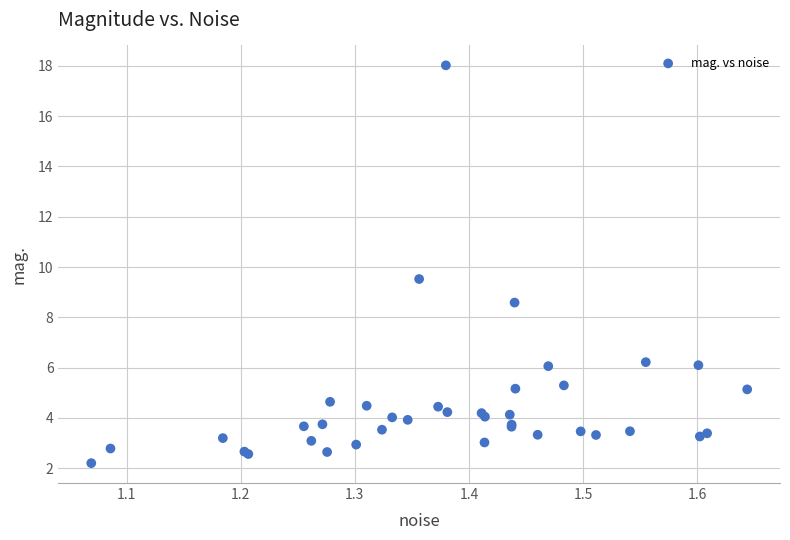

What Y value in the scatter plot is closest to 10?

9.5